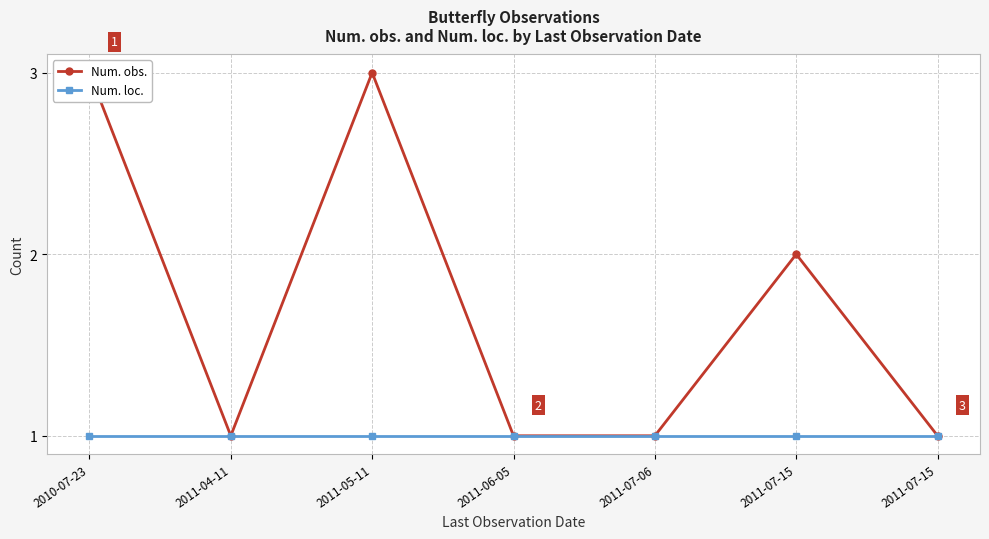

How many values in the Num. obs. series exceed 1?

3